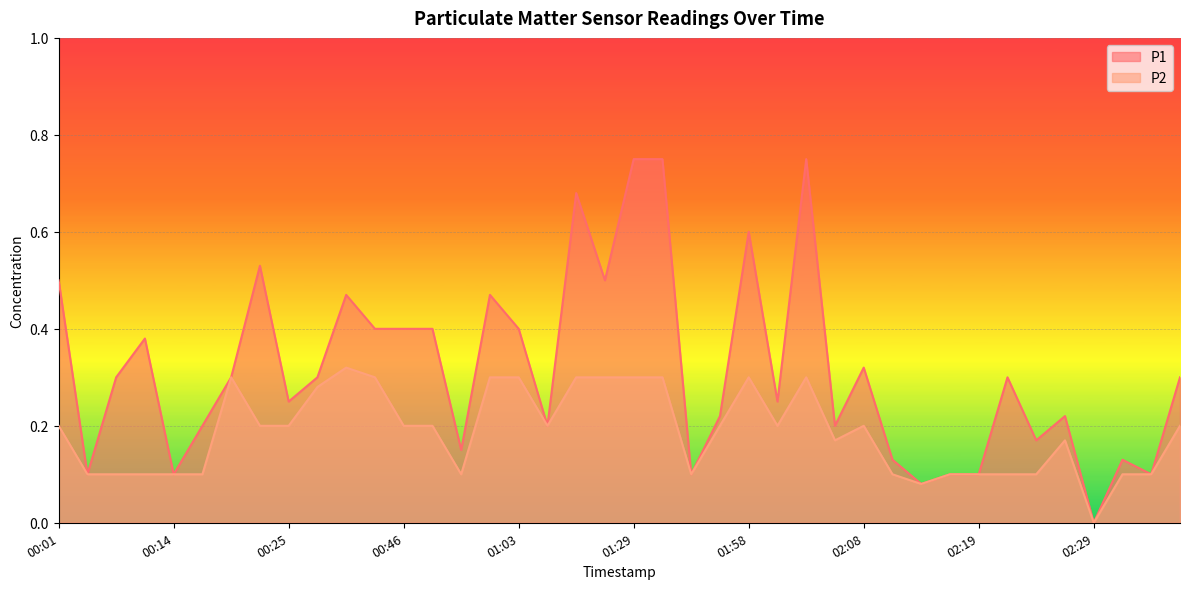

What is the sum of the P1 values at 00:09 and 00:35?

0.8